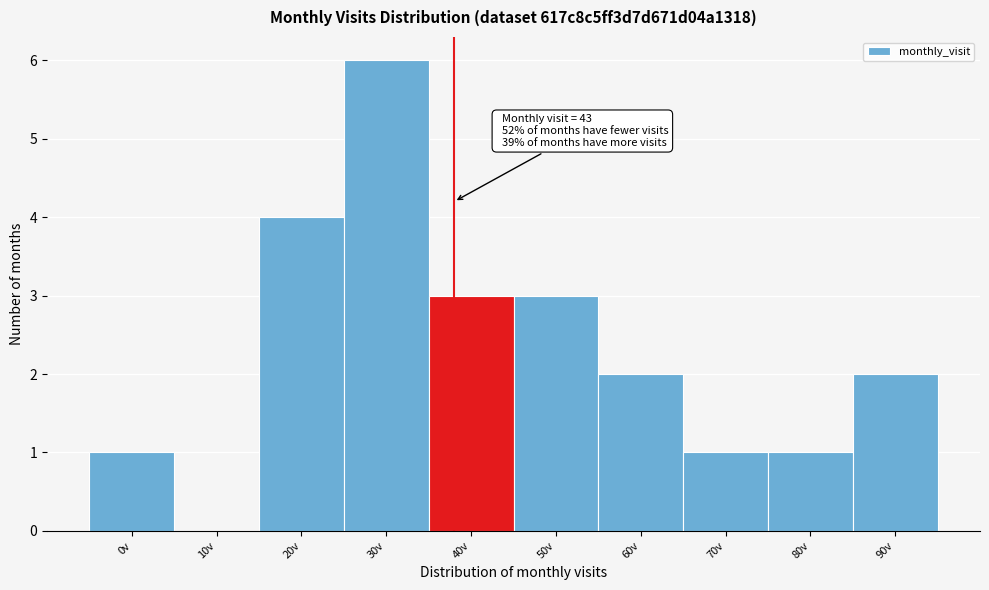

Reading left to right, extract all data points from this chart.

0v=1	10v=0	20v=4	30v=6	40v=3	50v=3	60v=2	70v=1	80v=1	90v=2